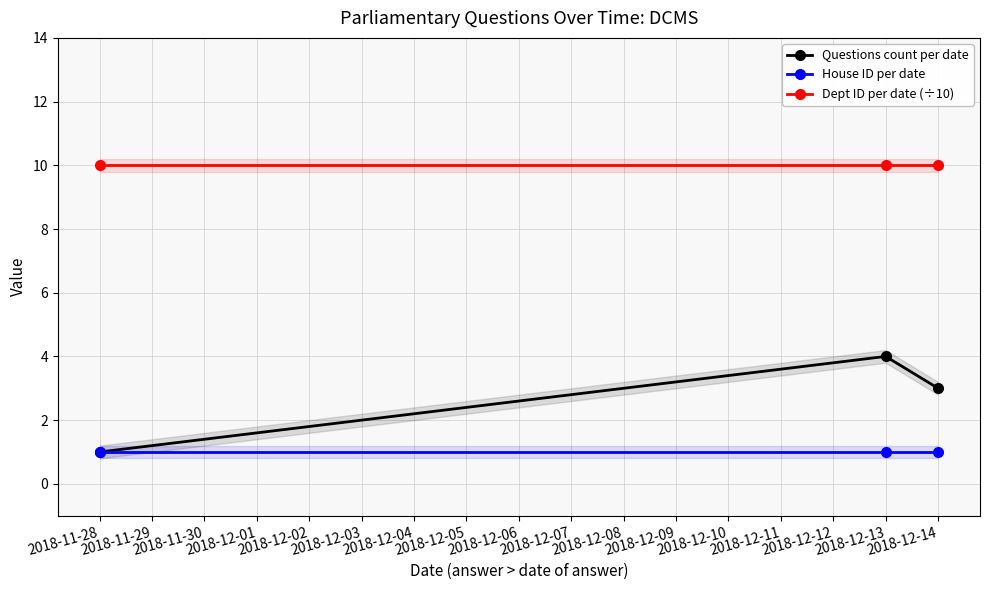

Reading left to right, what are all the values shown in this chart?

Questions count per date: 1	4	3
House ID per date: 1	1	1
Dept ID per date (÷10): 10	10	10